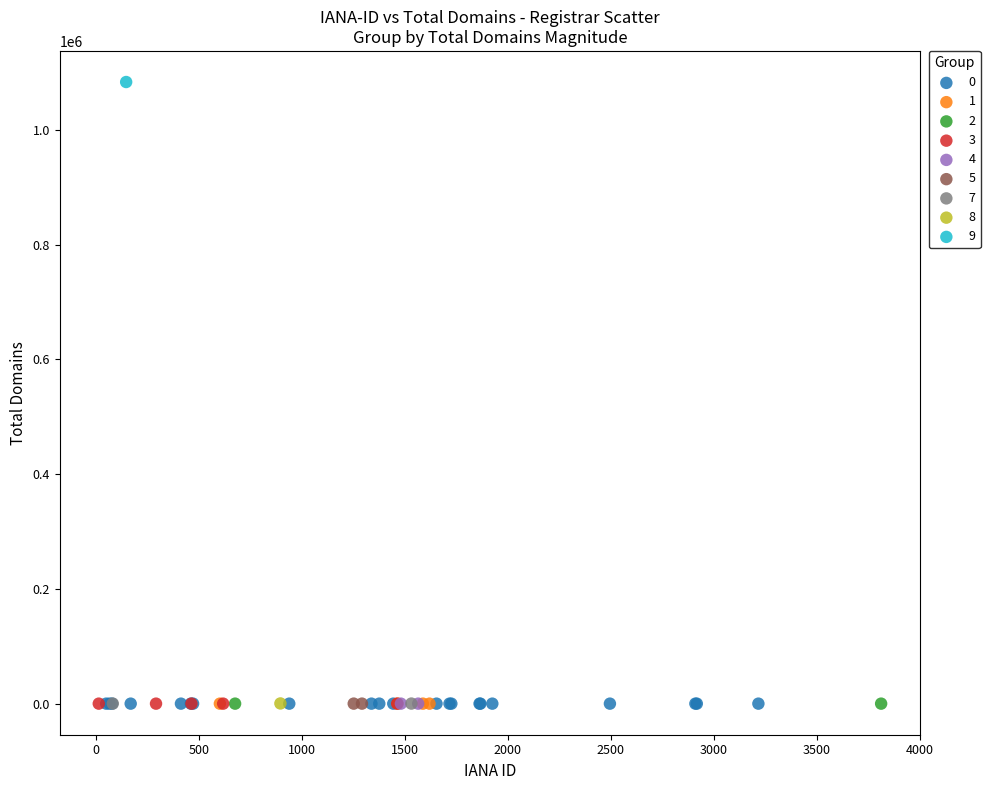

Which series contains the highest Y value?

9